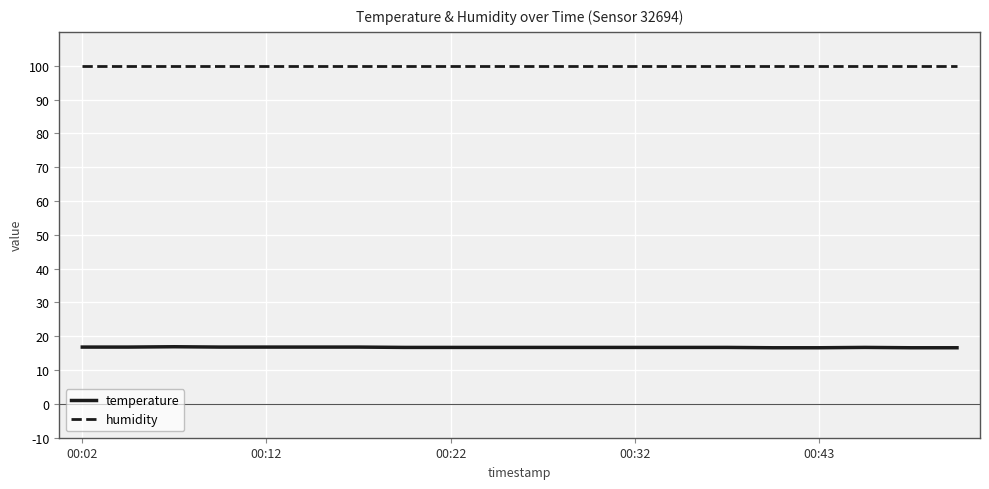

True or false: humidity and temperature intersect in this chart.

False